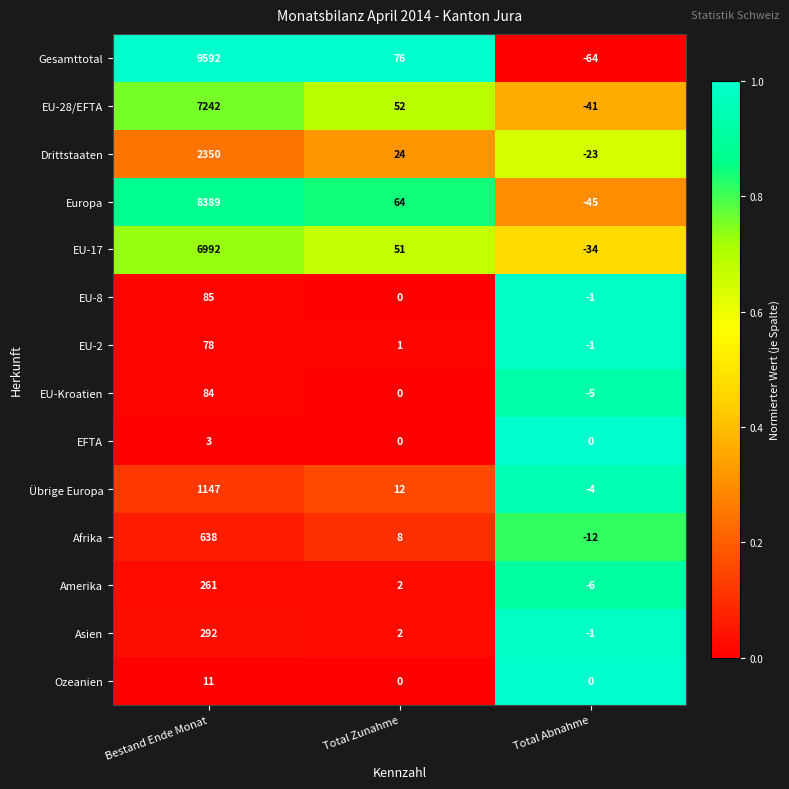

What is the spread (max minus min) of values at Total Zunahme?

76